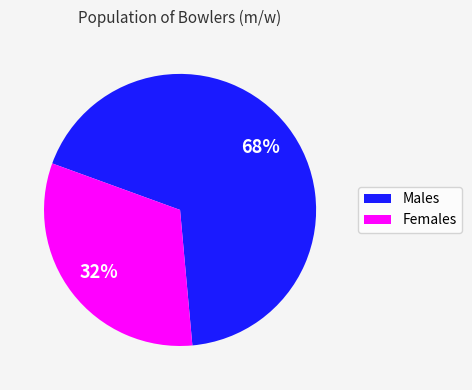

How many slices are in this pie chart?

2